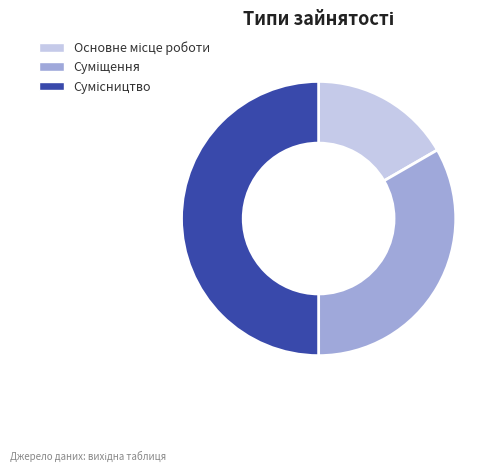

To the nearest percent, what portion does Сумісництво represent?

50%